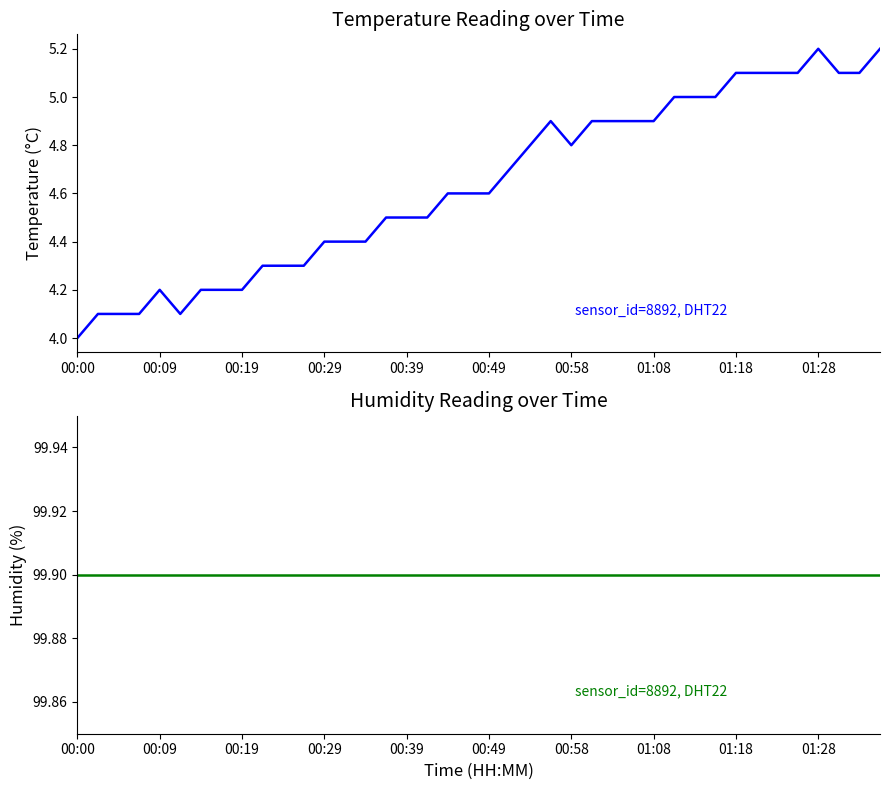

True or false: temperature has more than 0 interior local peaks.

True